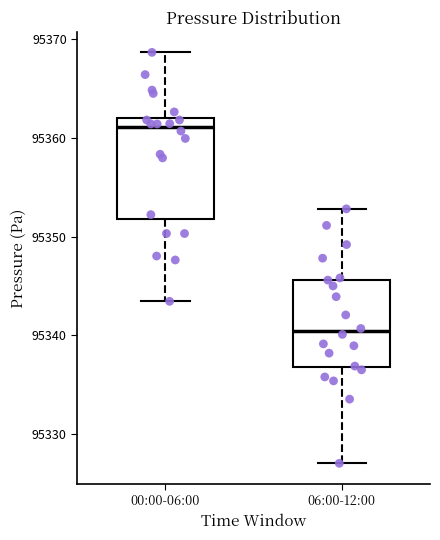

Reading left to right, read every box against the y-axis: the position of its median line, the range the box covers, and the ends of its whiskers. The values are not printed on the chart, so give them approximately, as read against the axis.

00:00-06:00: median 95361, box 95352 to 95362, whiskers 95343 to 95369
06:00-12:00: median 95340, box 95337 to 95346, whiskers 95327 to 95353